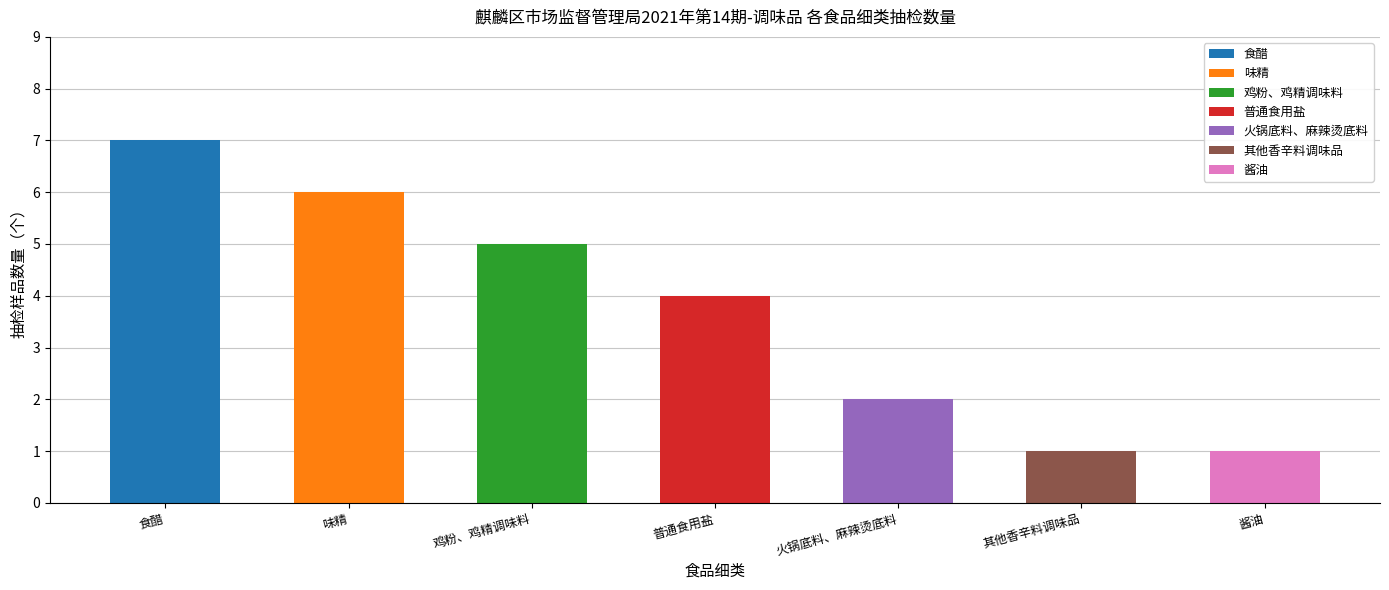

Count the number of categories in the chart.

7